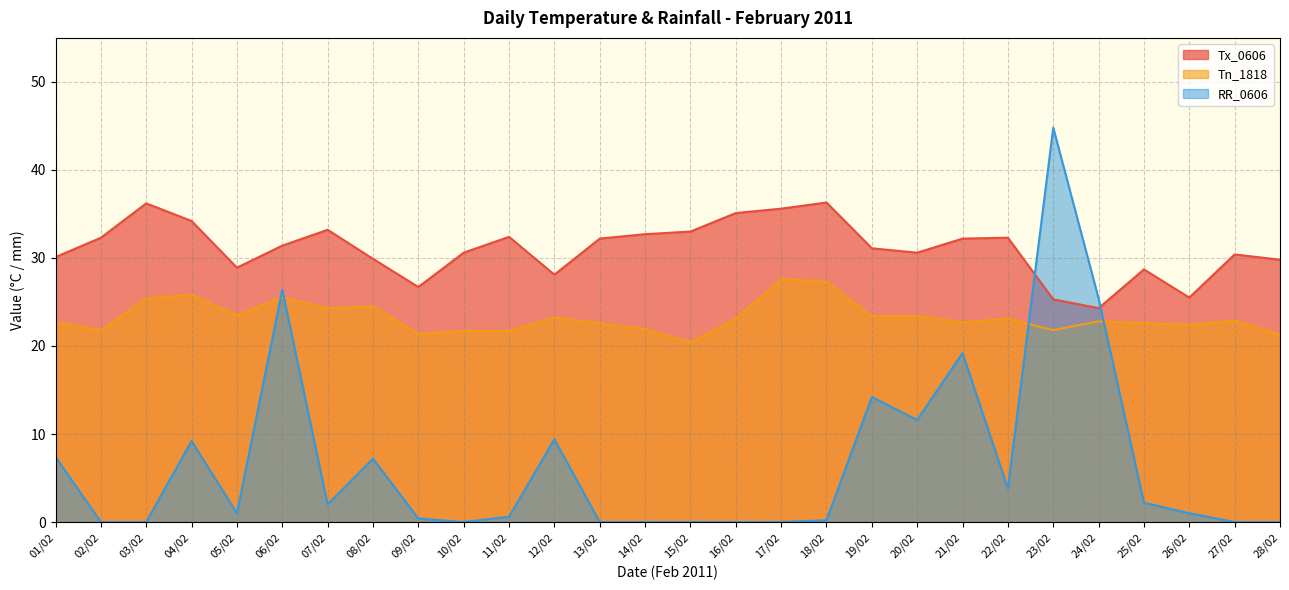

Between which two adjacent categories do Tx_0606 and RR_0606 first intersect?

22/02 and 23/02